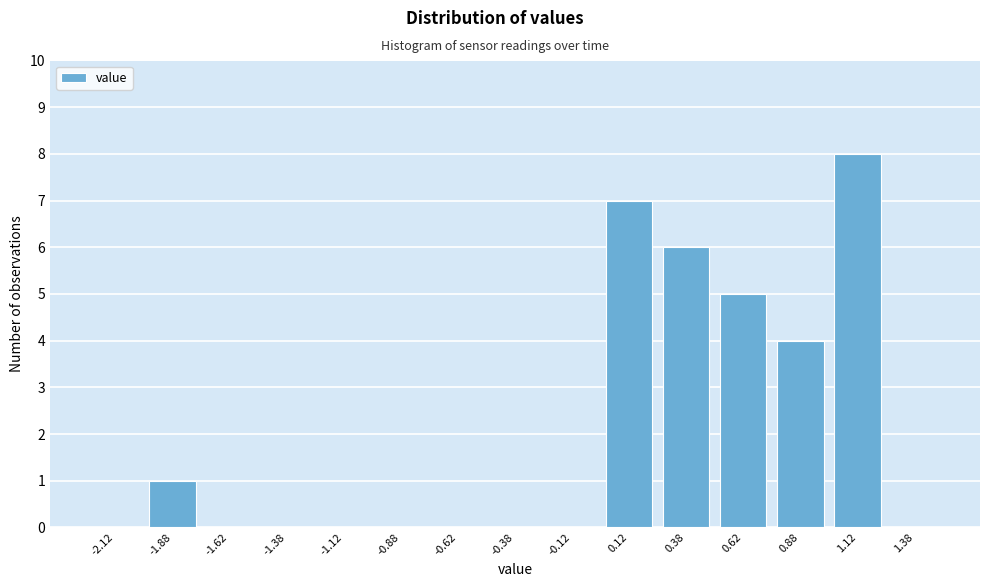

Reading left to right, transcribe this chart: for each bar, give the range it covers on the x-axis and its height. The values are not printed on the chart, so give them approximately, as read against the axis.

-2.25 to -2.00: 0
-2.00 to -1.75: 1
-1.75 to -1.50: 0
-1.50 to -1.25: 0
-1.25 to -1.00: 0
-1.00 to -0.75: 0
-0.75 to -0.50: 0
-0.50 to -0.25: 0
-0.25 to 0.00: 0
0.00 to 0.25: 7
0.25 to 0.50: 6
0.50 to 0.75: 5
0.75 to 1.00: 4
1.00 to 1.25: 8
1.25 to 1.50: 0